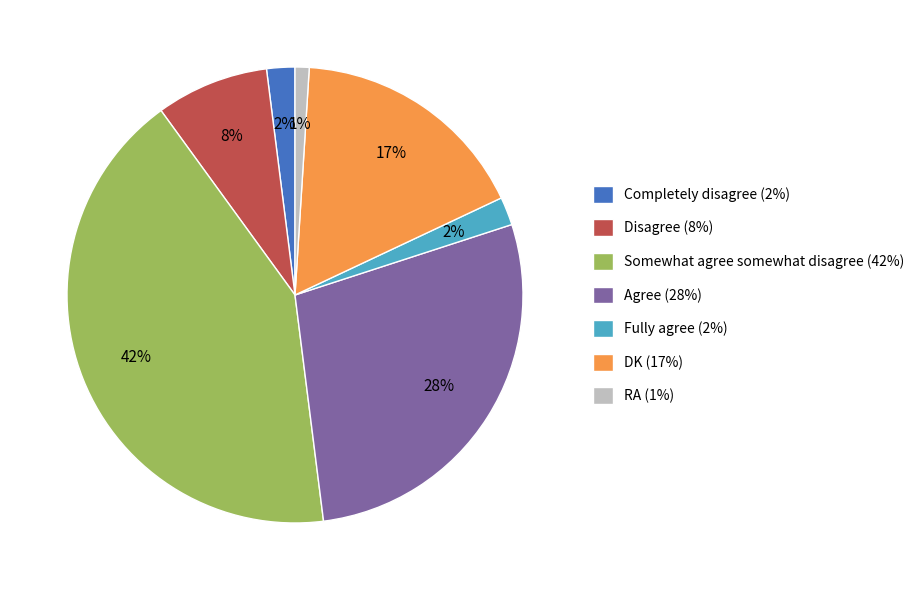

Which slice is the largest?

Somewhat agree somewhat disagree